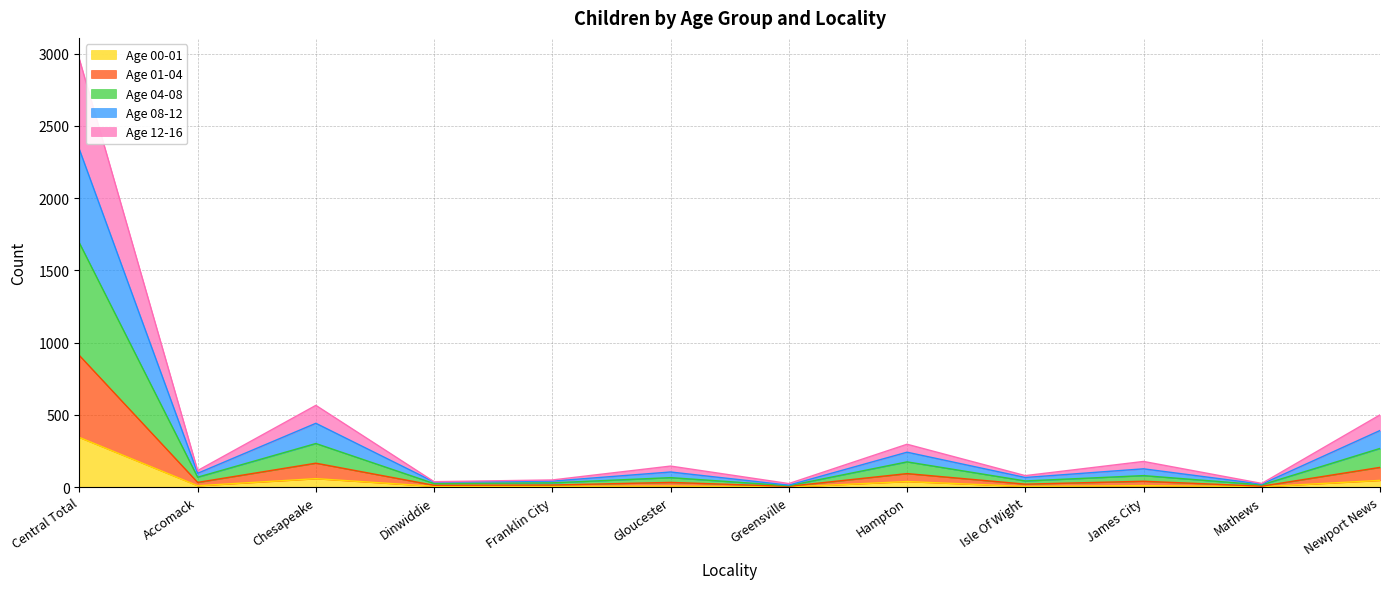

At which category is the sum across all series the highest?

Central Total